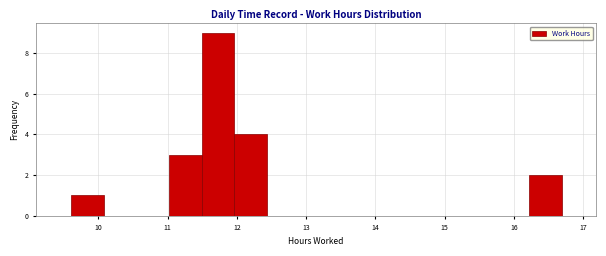

Reading left to right, list every bar in this chart as the range it spans on the x-axis followed by its height. Neither the bar edges nor the heights are printed on the chart, so give them approximately, as read against the axes.

9.6 to 10.1: 1
10.1 to 10.5: 0
10.5 to 11.0: 0
11.0 to 11.5: 3
11.5 to 12.0: 9
12.0 to 12.4: 4
12.4 to 12.9: 0
12.9 to 13.4: 0
13.4 to 13.9: 0
13.9 to 14.3: 0
14.3 to 14.8: 0
14.8 to 15.3: 0
15.3 to 15.7: 0
15.7 to 16.2: 0
16.2 to 16.7: 2